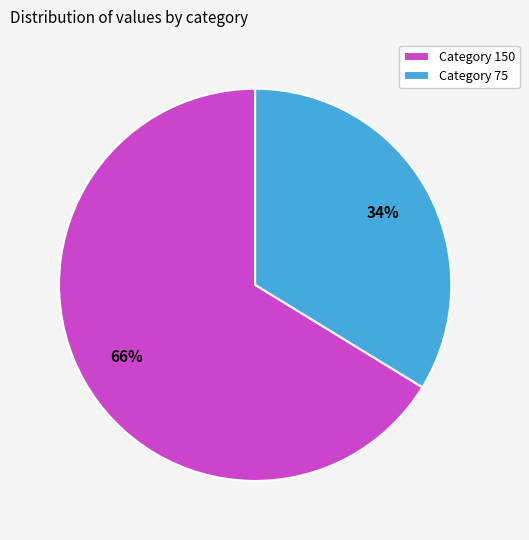

To the nearest percent, what is the difference between the largest and smallest slice percentages?

32%